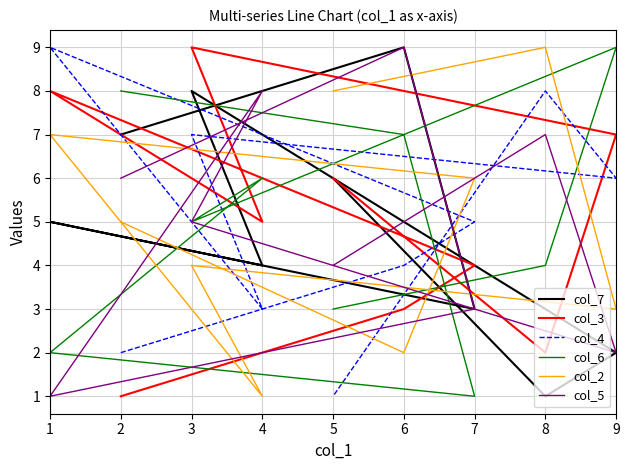

What is the difference between the maximum and minimum values in the col_2 series?

8